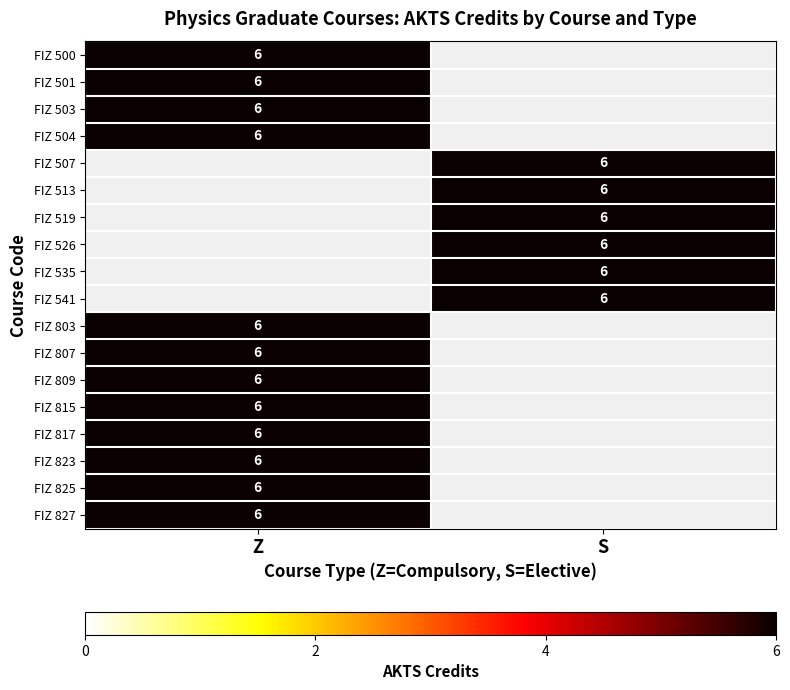

What is the difference between the maximum and minimum values in the FIZ 827 series?

6